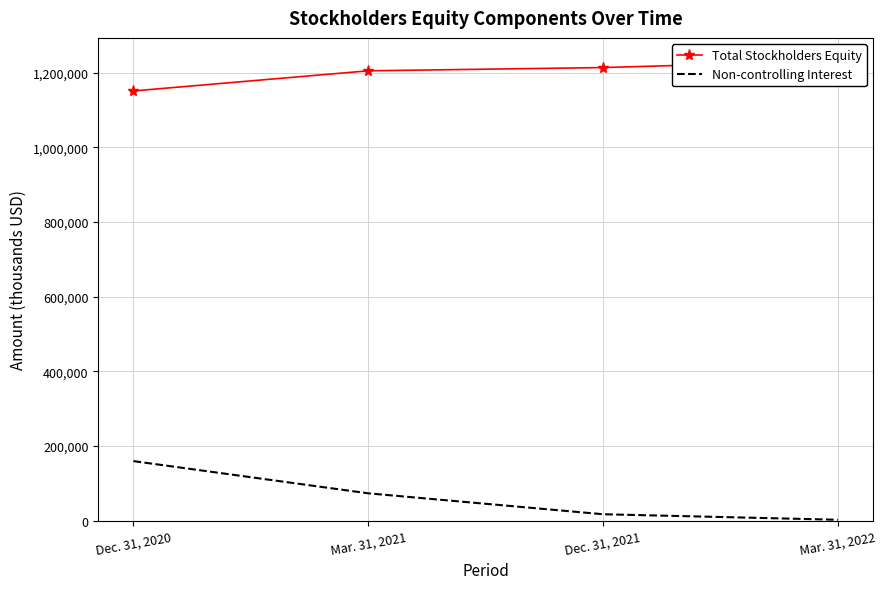

Reading right to left, what are all the values shown in this chart?

Total Stockholders Equity: Mar. 31, 2022=1231261	Dec. 31, 2021=1213242	Mar. 31, 2021=1204552	Dec. 31, 2020=1150637
Non-controlling Interest: Mar. 31, 2022=2405	Dec. 31, 2021=17197	Mar. 31, 2021=73183	Dec. 31, 2020=159406